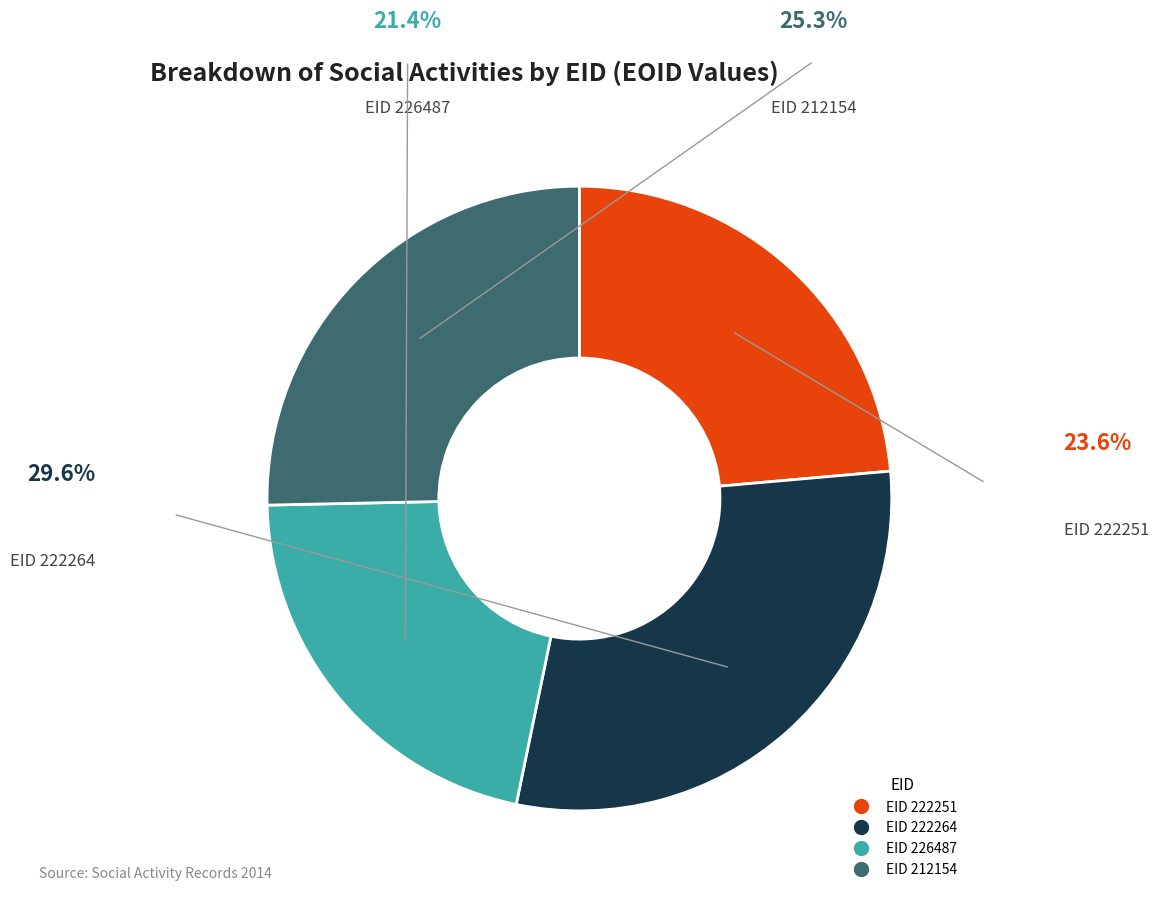

Is there a majority slice in this chart?

No